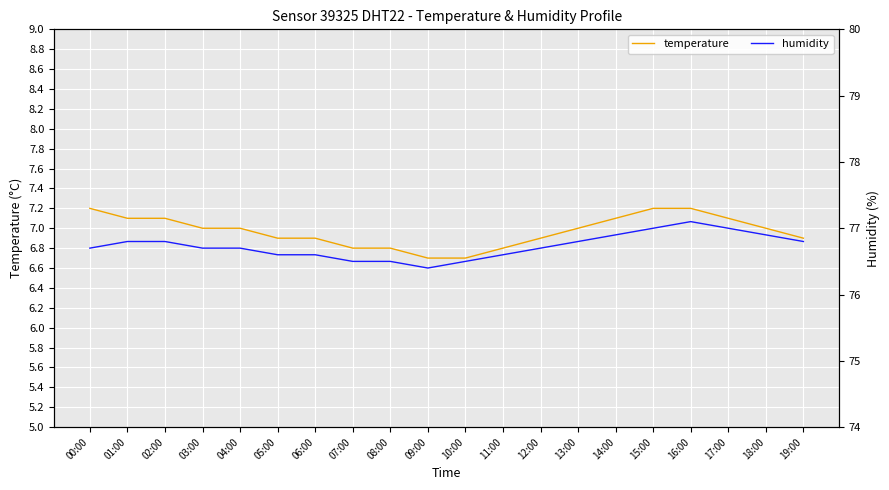

At how many categories does at least one series exceed 11?

20